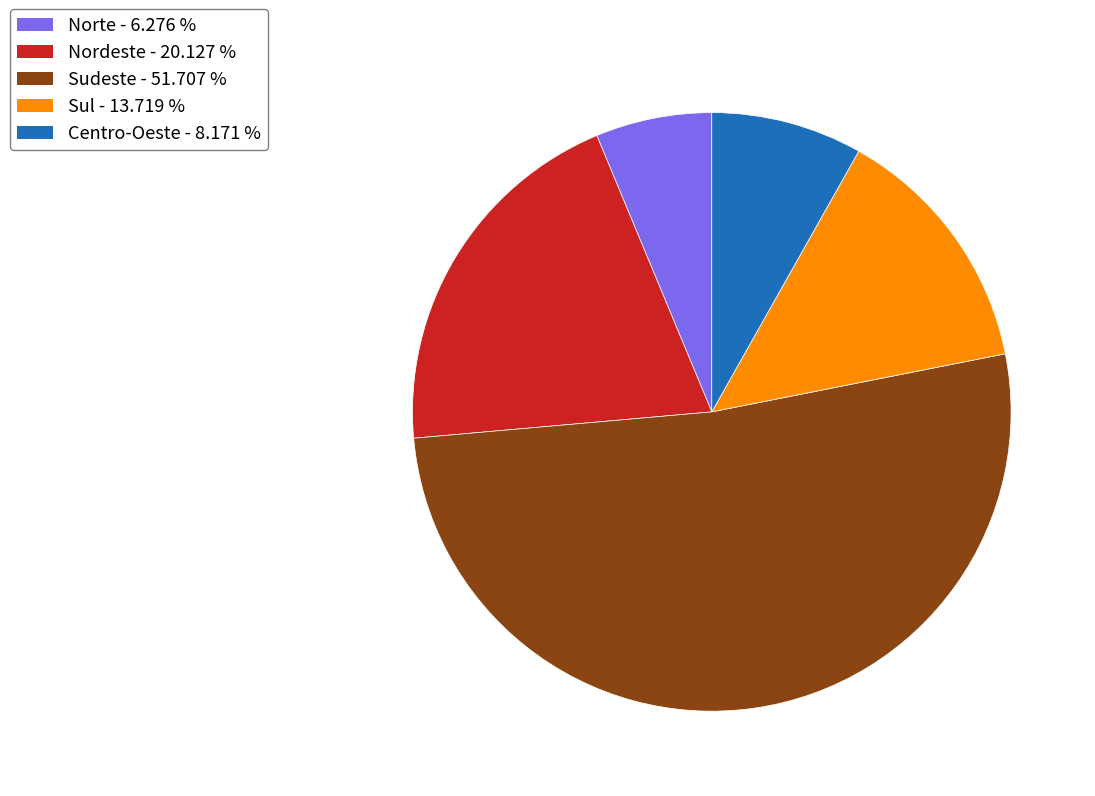

Do Sul and Centro-Oeste together represent more than half of the pie?

No